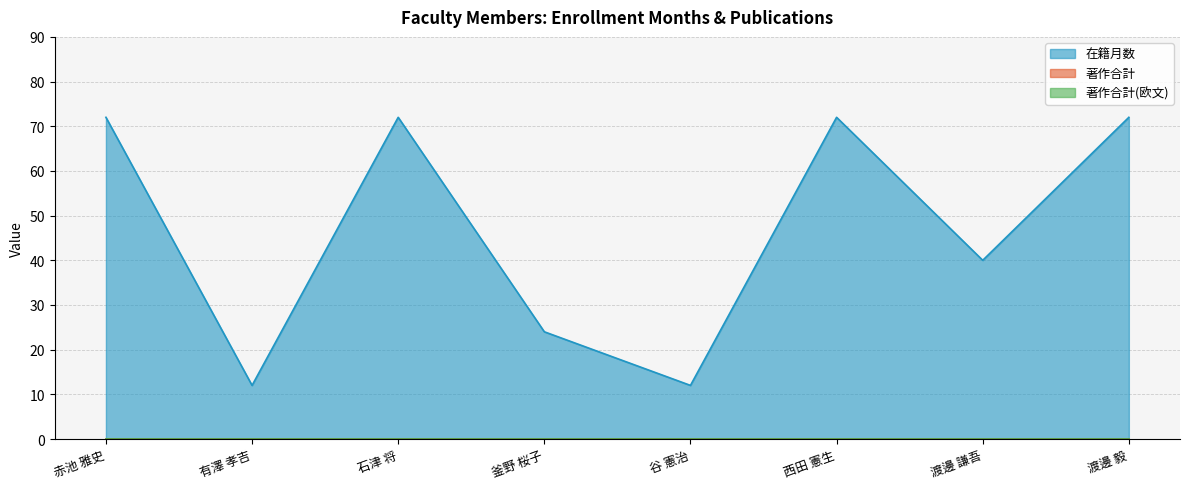

What is the difference between the maximum and minimum values in the 在籍月数 series?

60